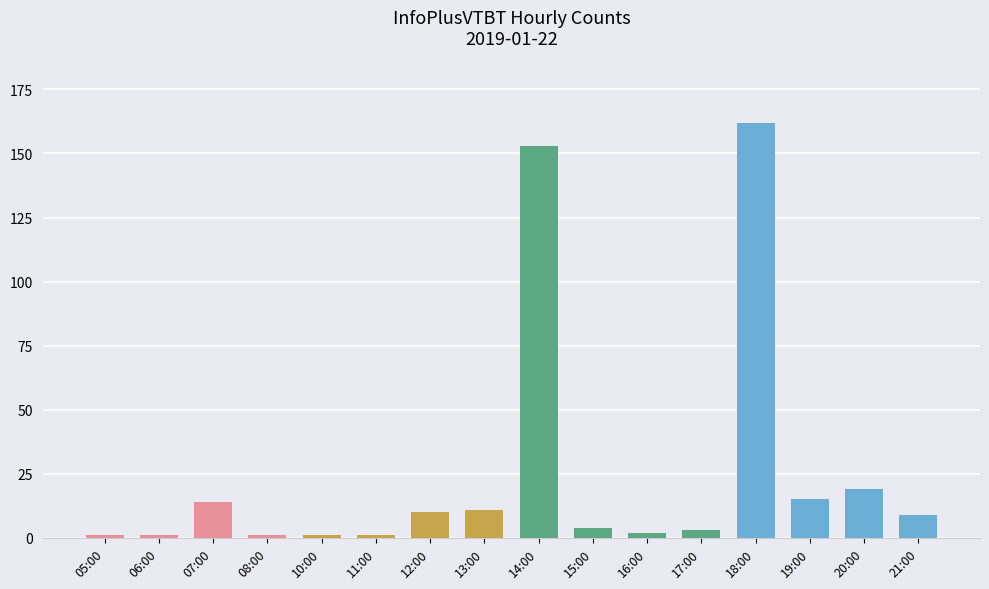

What is the maximum value shown in the chart?

162